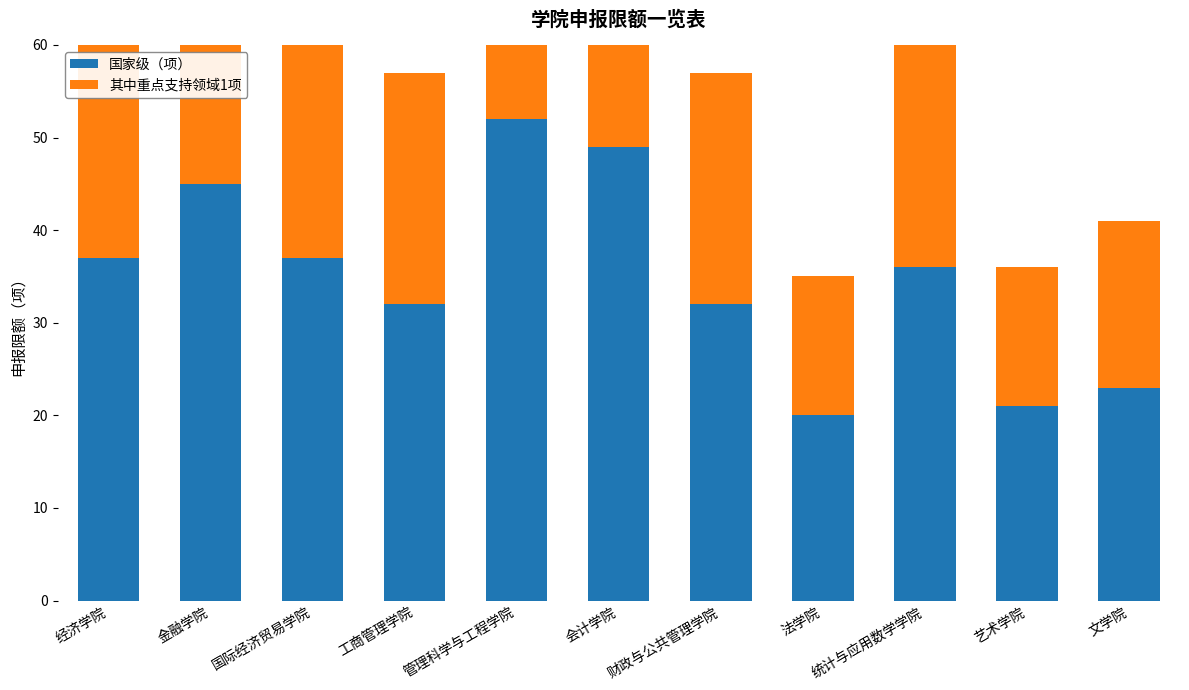

Reading left to right, extract all data points from this chart.

国家级（项）: 经济学院=37	金融学院=45	国际经济贸易学院=37	工商管理学院=32	管理科学与工程学院=52	会计学院=49	财政与公共管理学院=32	法学院=20	统计与应用数学学院=36	艺术学院=21	文学院=23
其中重点支持领域1项: 经济学院=28	金融学院=38	国际经济贸易学院=28	工商管理学院=25	管理科学与工程学院=37	会计学院=40	财政与公共管理学院=25	法学院=15	统计与应用数学学院=27	艺术学院=15	文学院=18